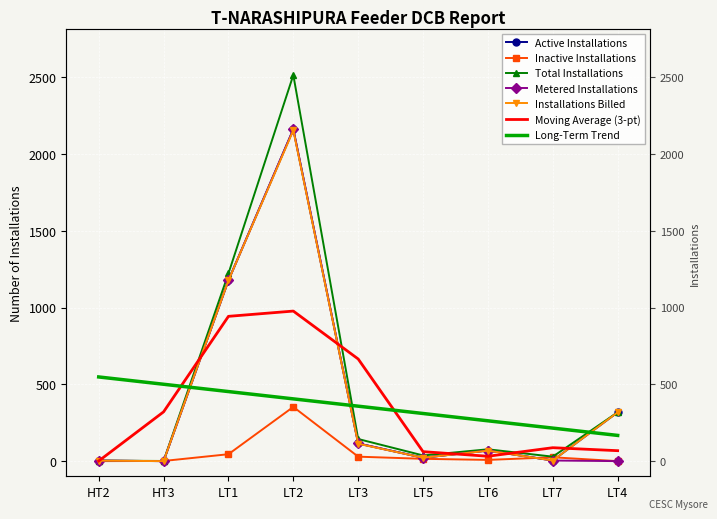

What is the spread (max minus min) of values at LT4?

318